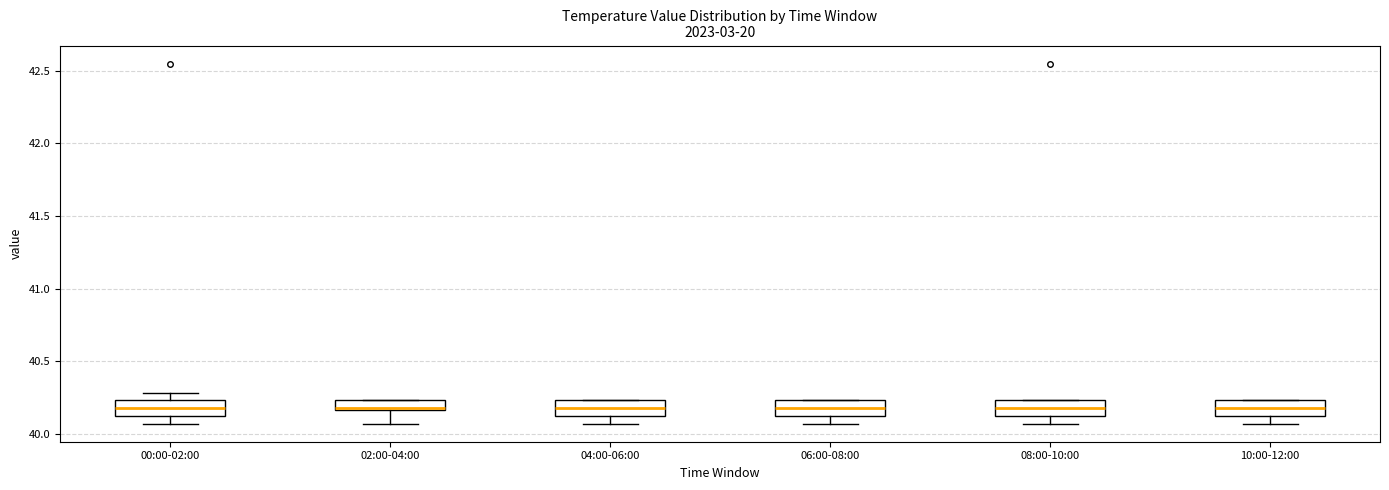

Where does the median line of the box for 06:00-08:00 sit on the y-axis? The values are not printed on the chart, so give them approximately, as read against the axis.

40.20